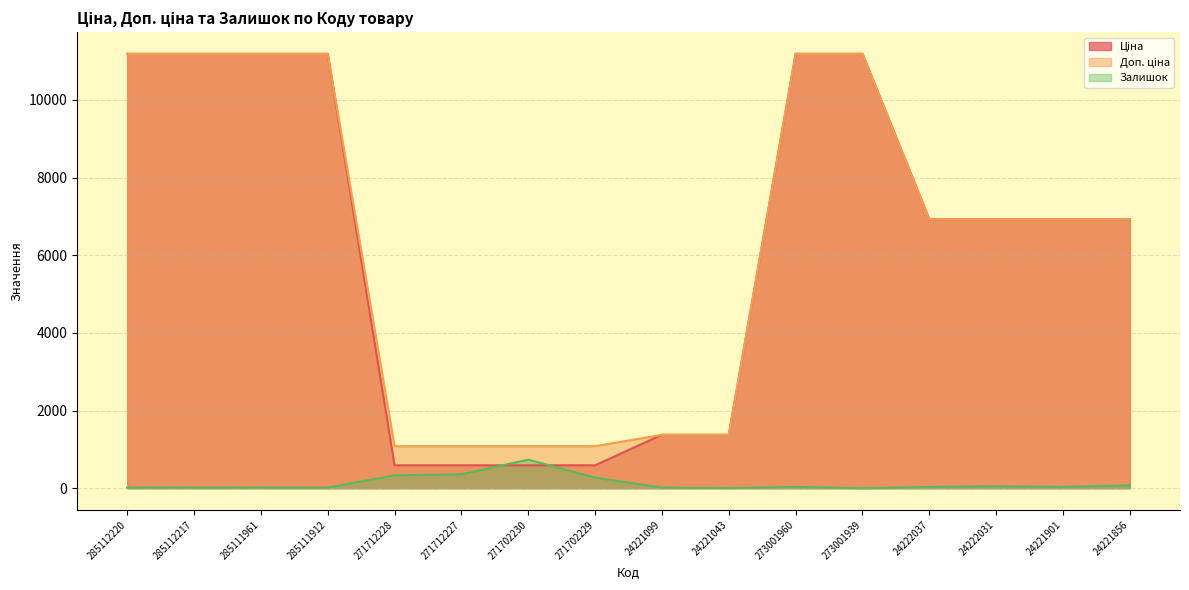

After their last crossing, which series has the higher values: Залишок or Ціна?

Ціна